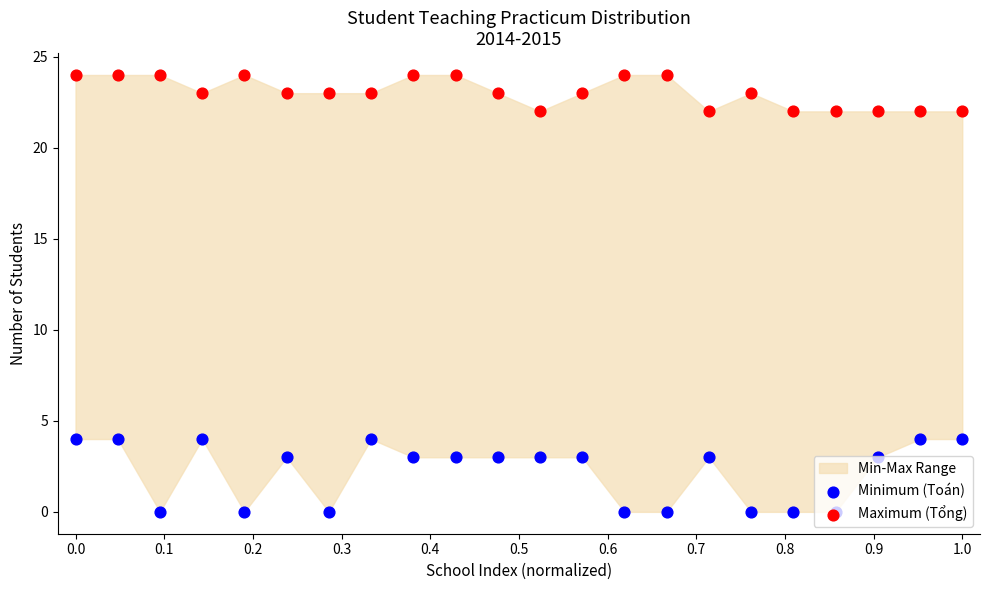

Which series reaches the maximum Y coordinate?

Maximum (Tổng)